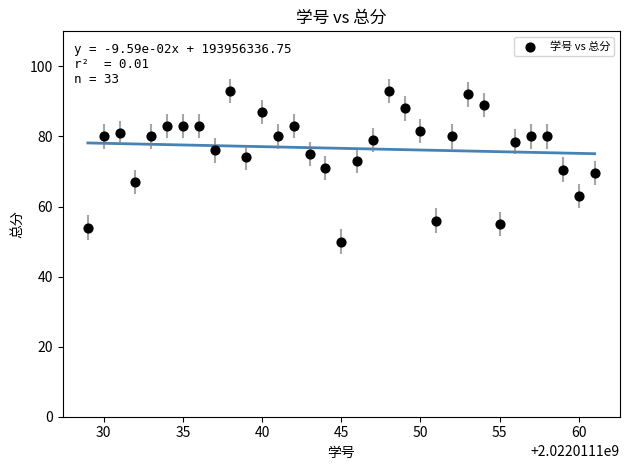

What is the range of X values (max minus min)?

32.0